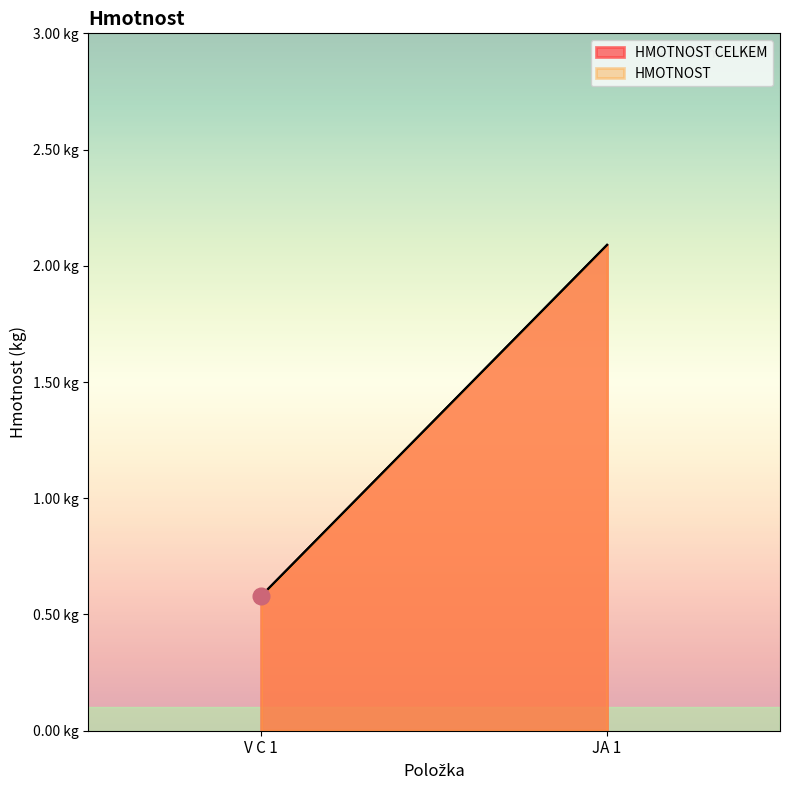

The HMOTNOST CELKEM series shows 0.3 at V C 1. True or false?

False